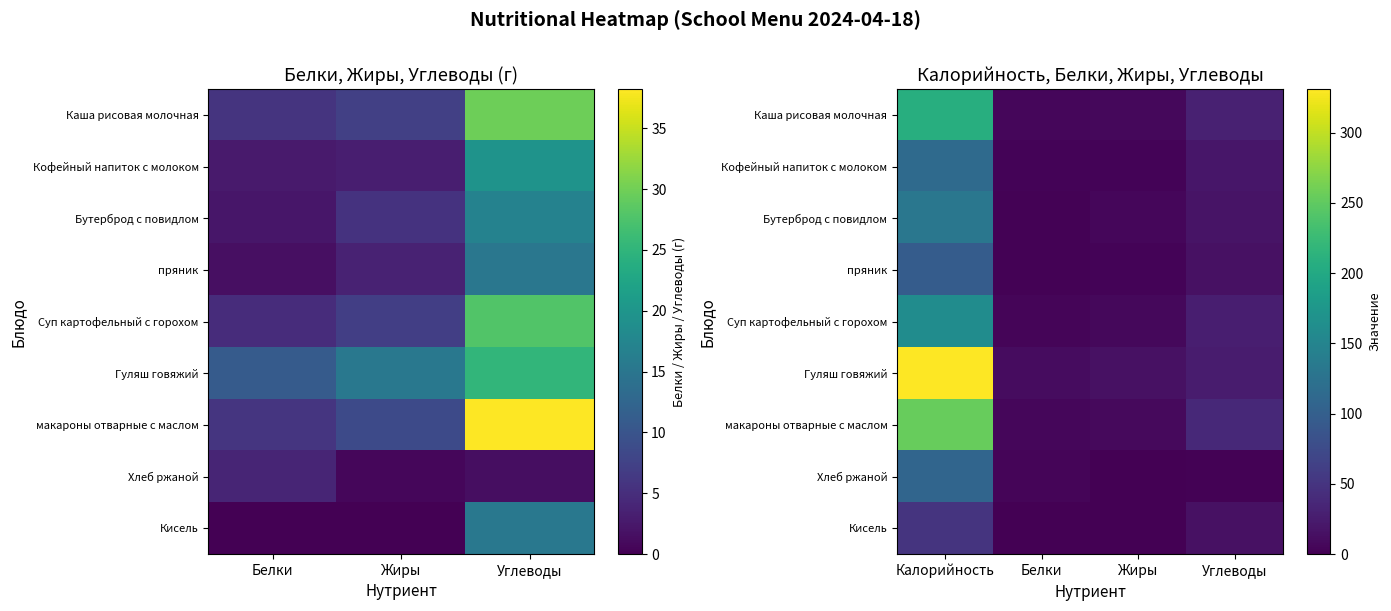

What is the lowest value of the Бутерброд с повидлом series?

2.3